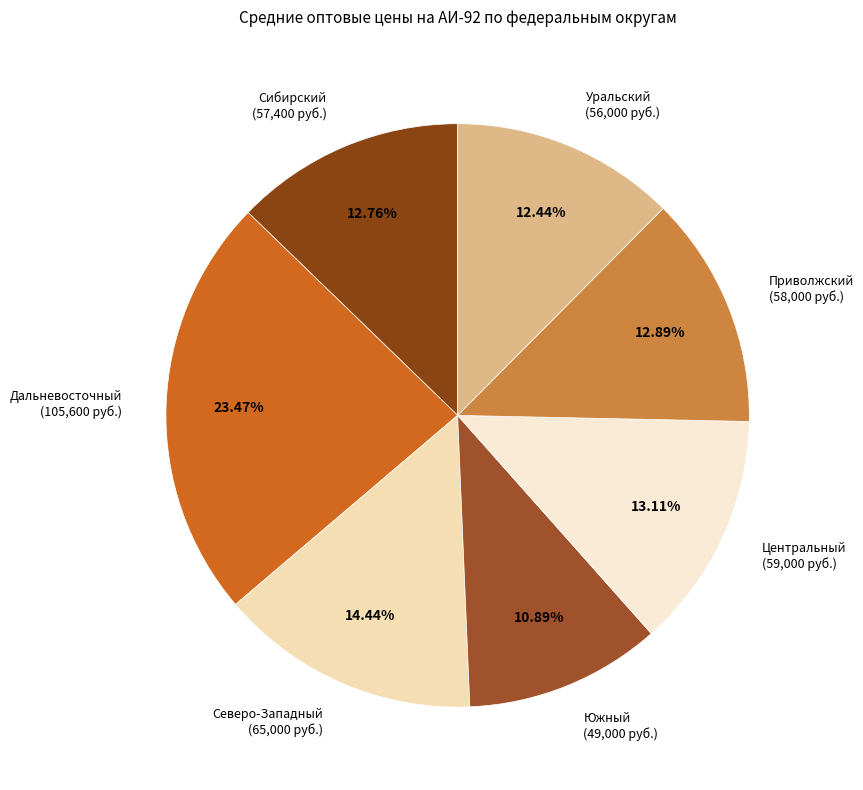

How much of the chart is everything except Сибирский?

87.2%